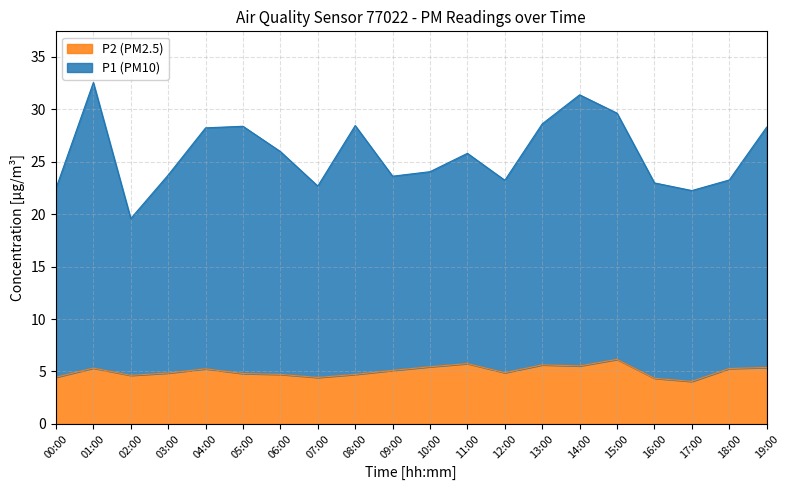

What is the label of the 12th point from the right?

08:00